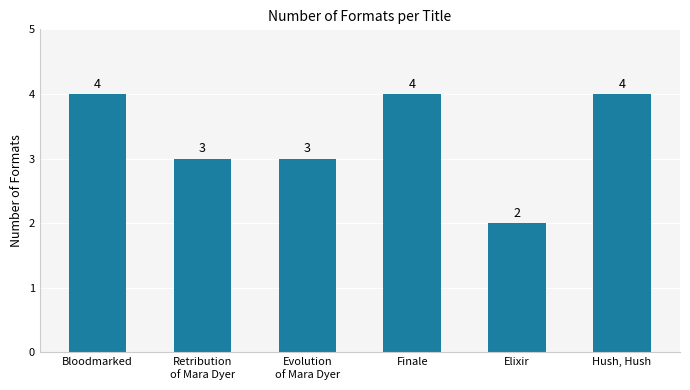

What is the change in value from Elixir to Hush, Hush?

+2